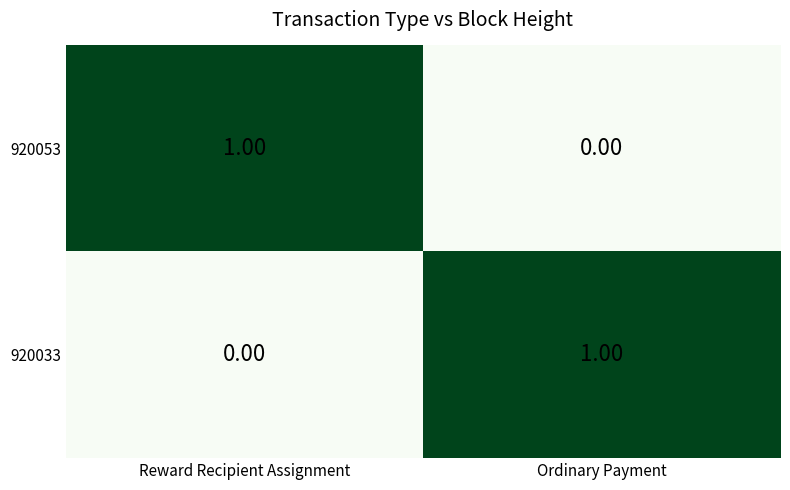

Is the value of 920053 at Ordinary Payment greater than the value of 920033 at Ordinary Payment?

No